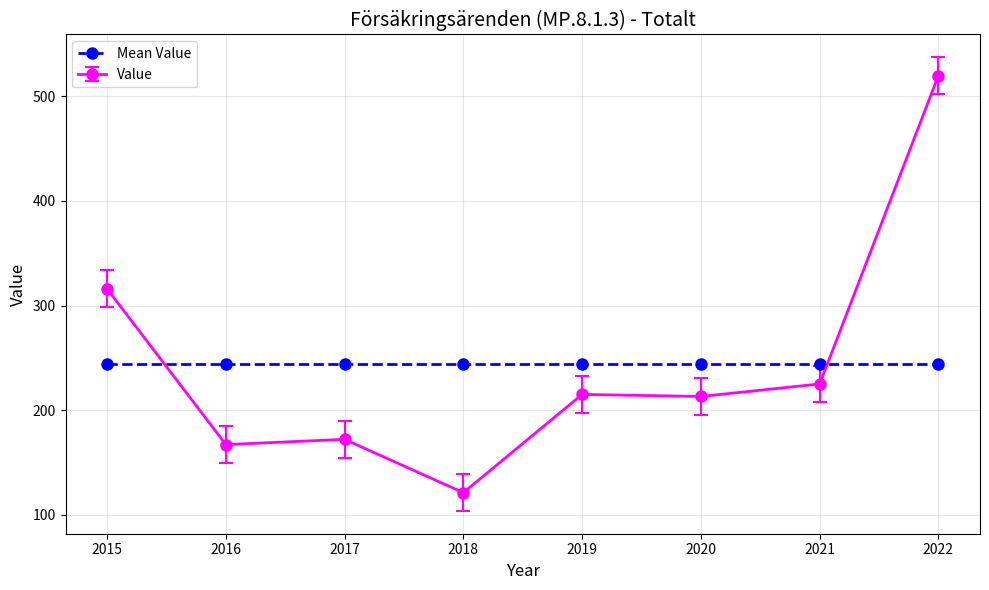

What is the minimum value shown in the chart?

121.0